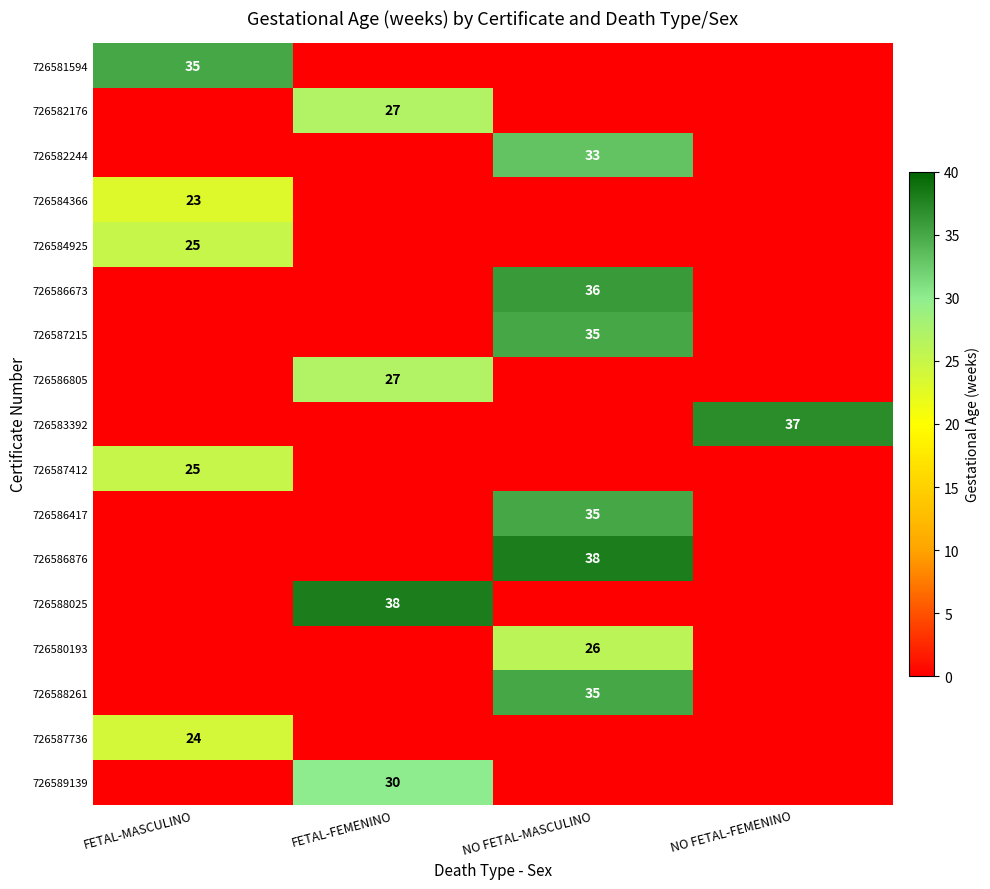

Is it true that 726586417 equals 35 at NO FETAL-MASCULINO?

True